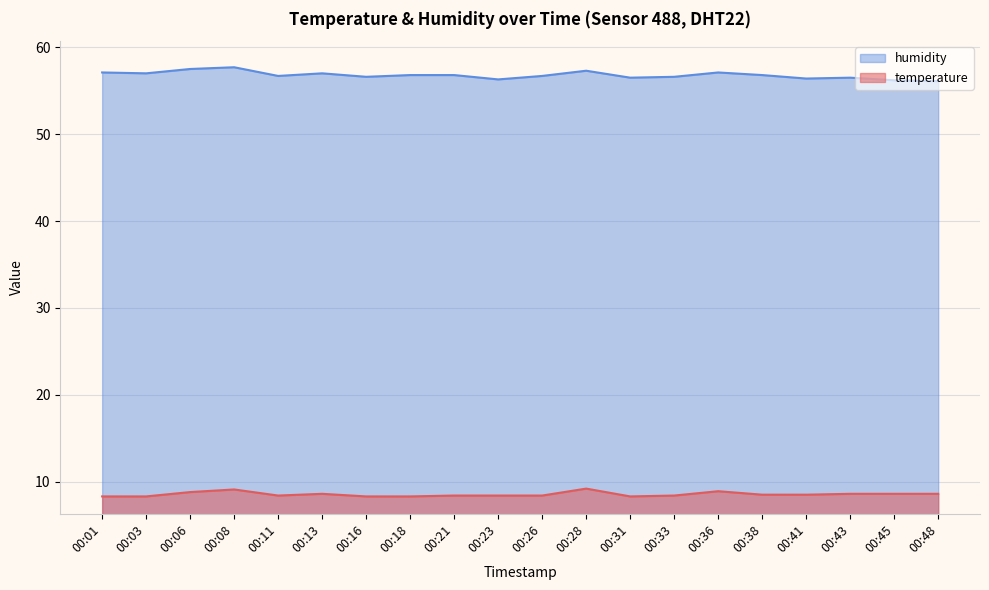

What is the value of the humidity point at the 18th from the left?

56.5